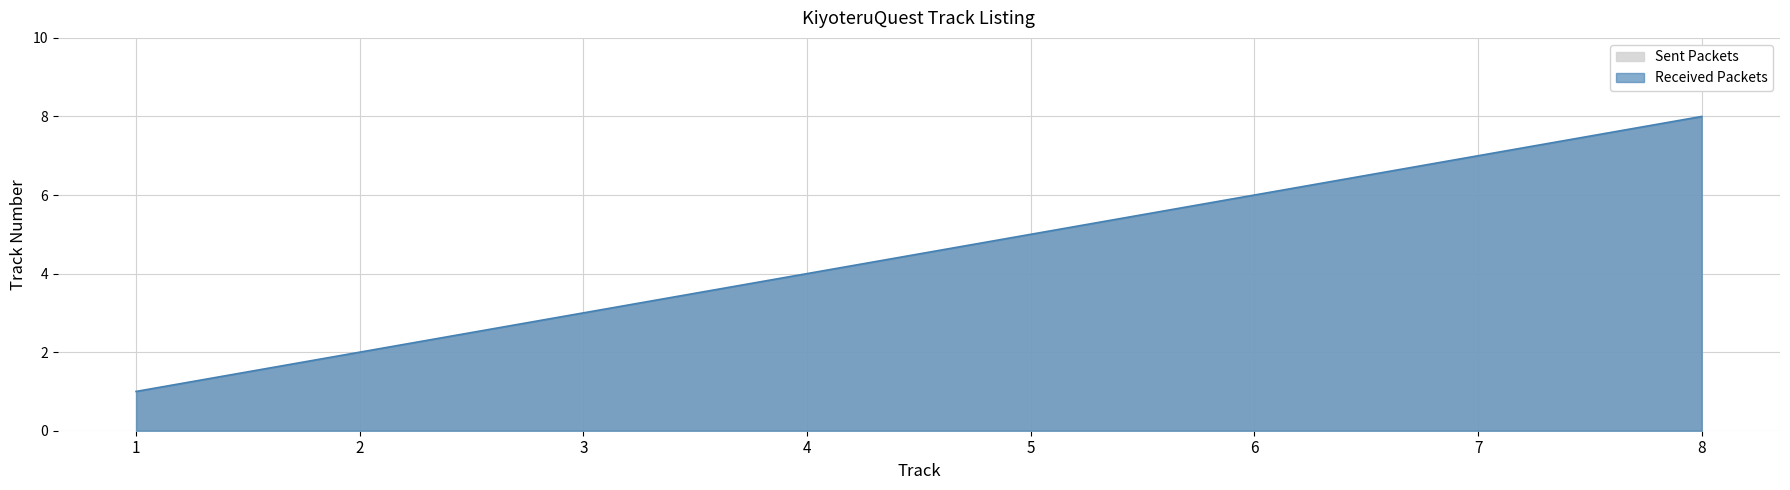

Between 3 and 2, which is larger?

3